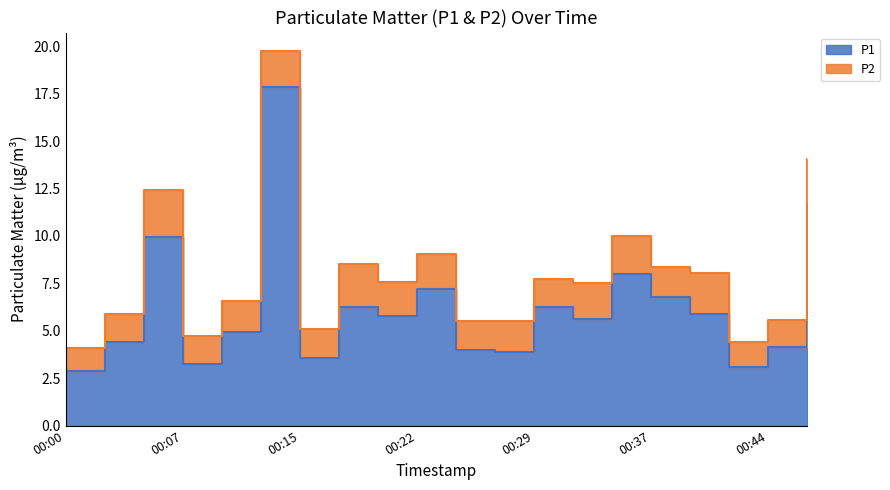

At which category does the data reach its first local valley?

00:07